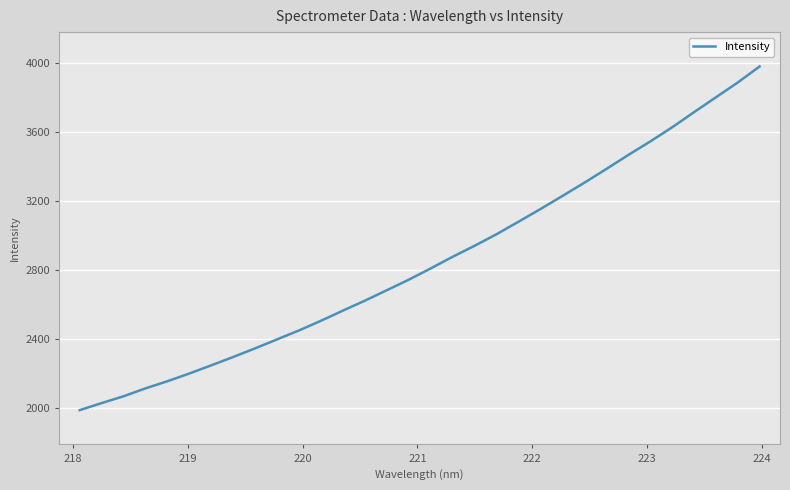

How many categories are shown in the chart?

32